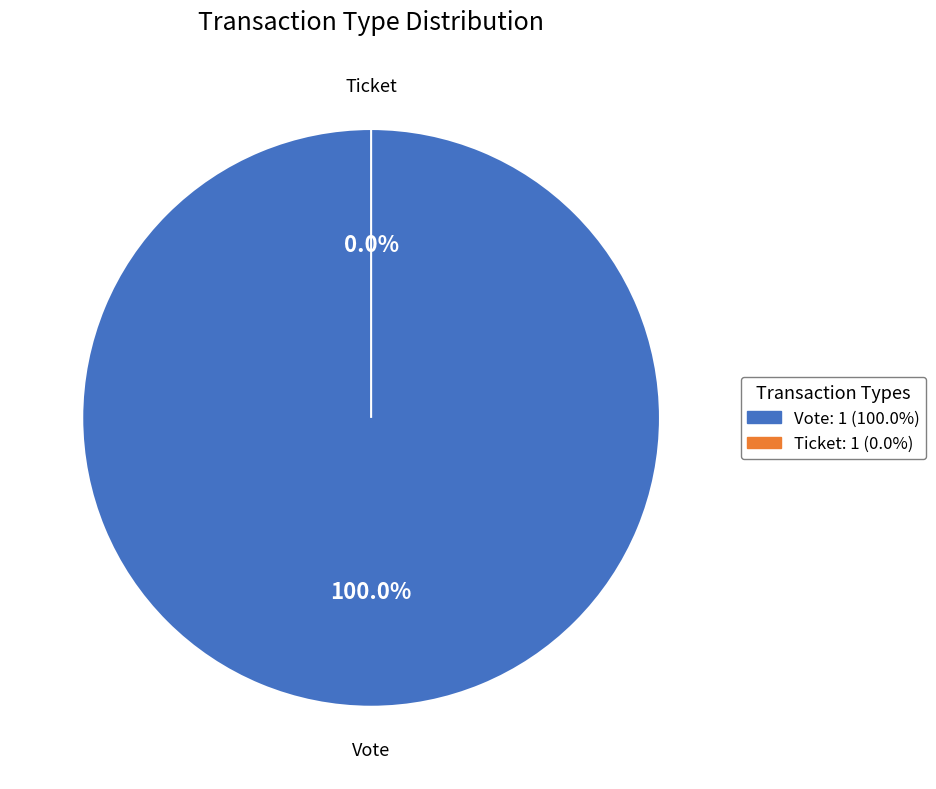

Count the number of slices in the pie.

2